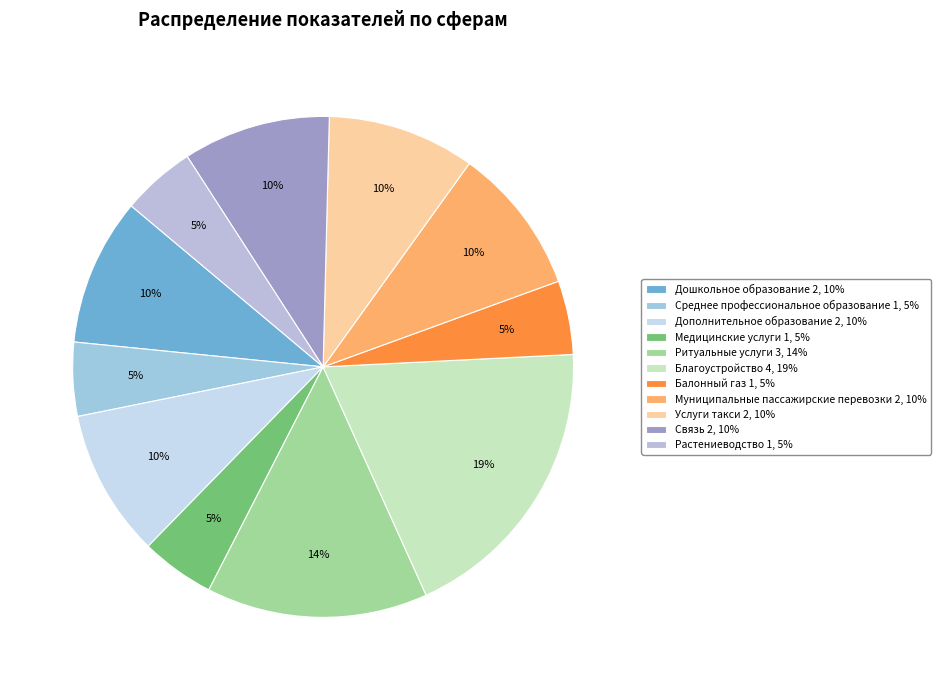

Between Растениеводство and Ритуальные услуги, which is larger?

Ритуальные услуги